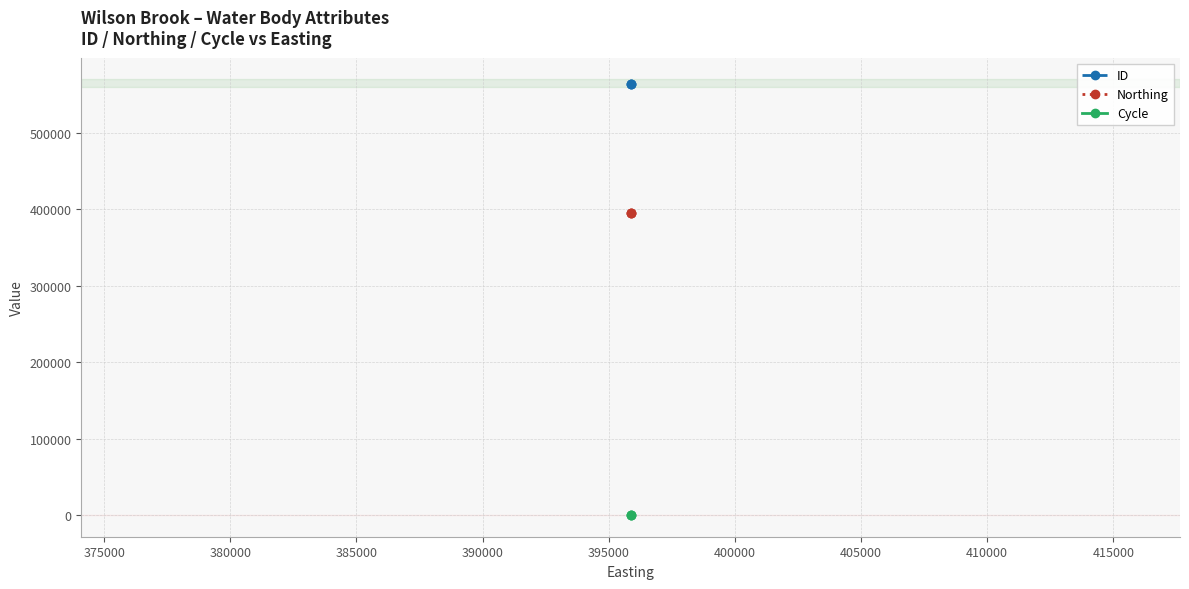

What is the value of the ID point at the 1st from the left?

564499